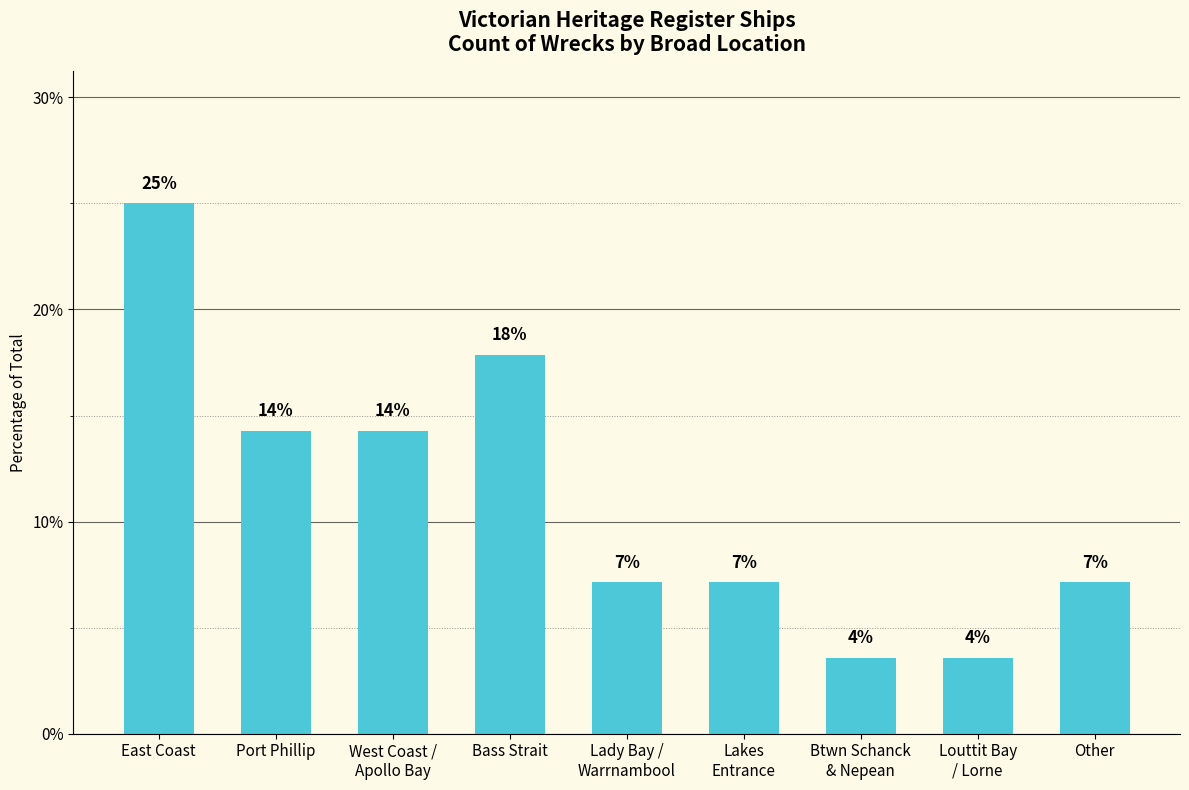

Does the chart contain any negative values?

No